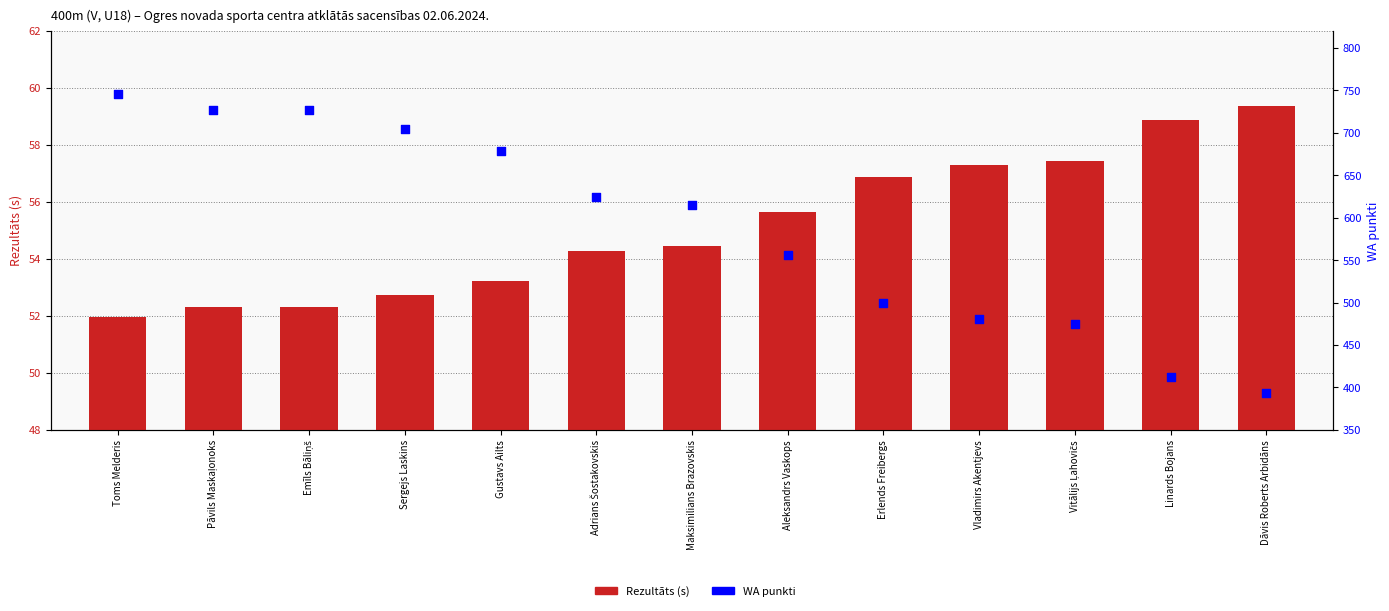

What is the total value across all series at Linards Bojans?

470.9